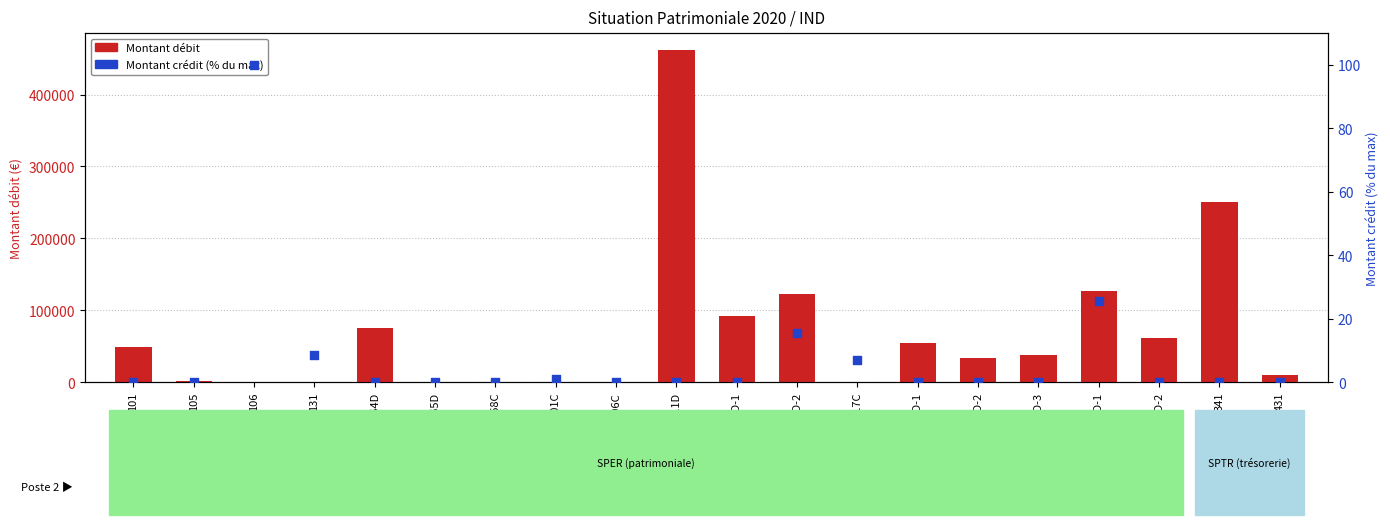

At how many categories does at least one series exceed 327630?

1